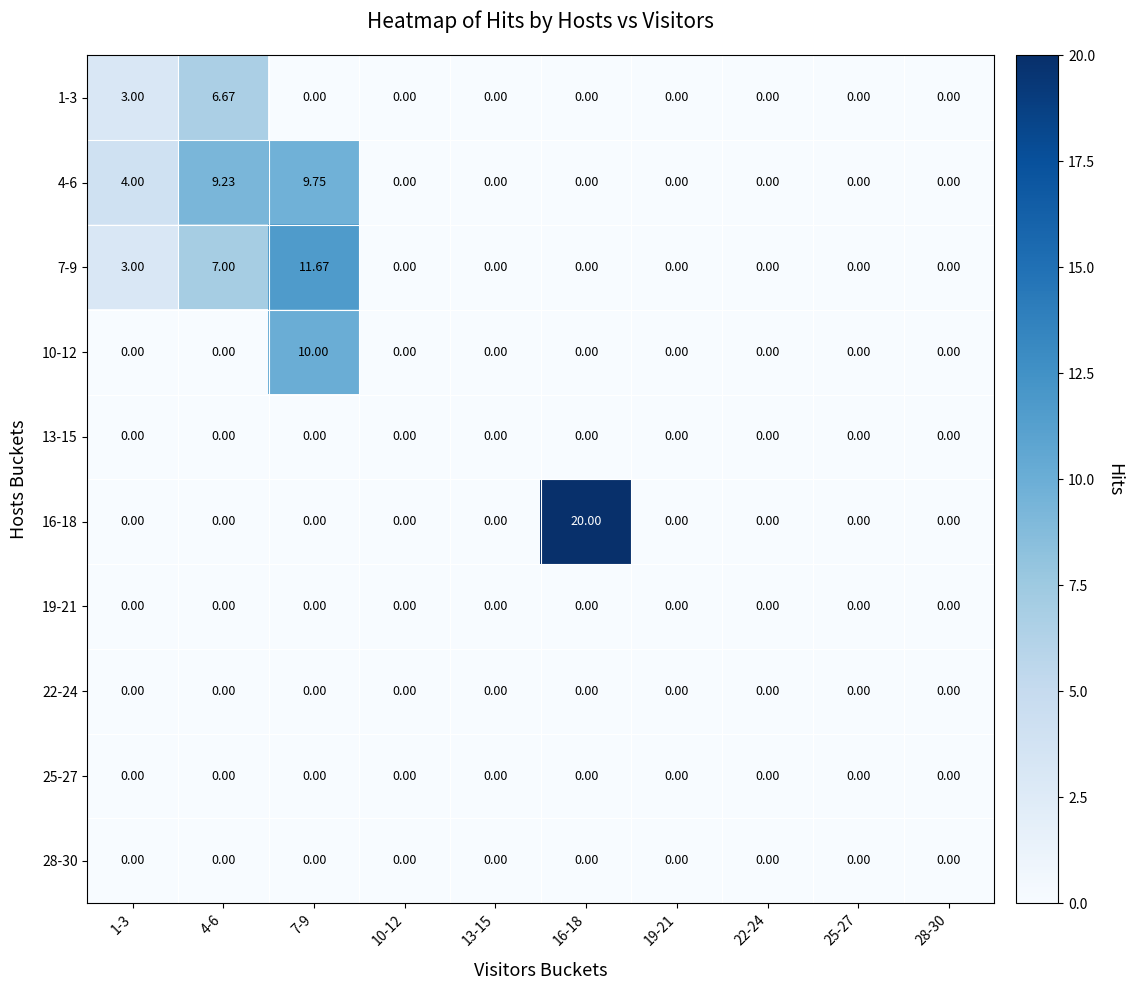

Is the value of 1-3 at 19-21 greater than the value of 7-9 at 1-3?

No